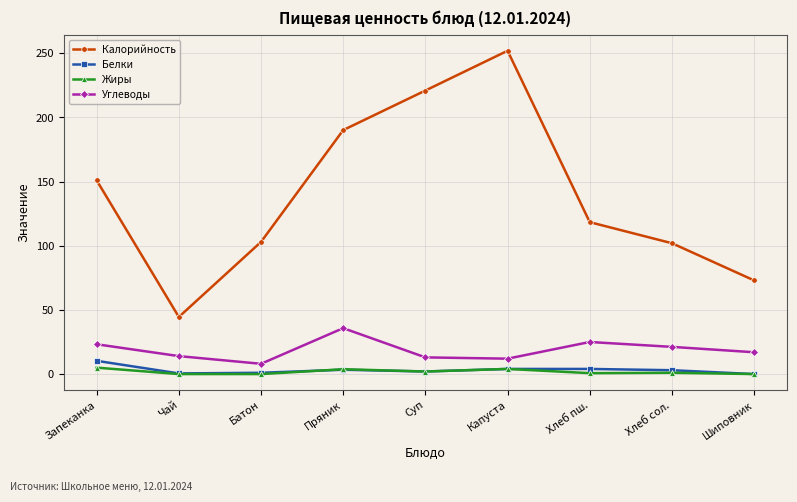

How many interior local valleys does the Углеводы series have?

2